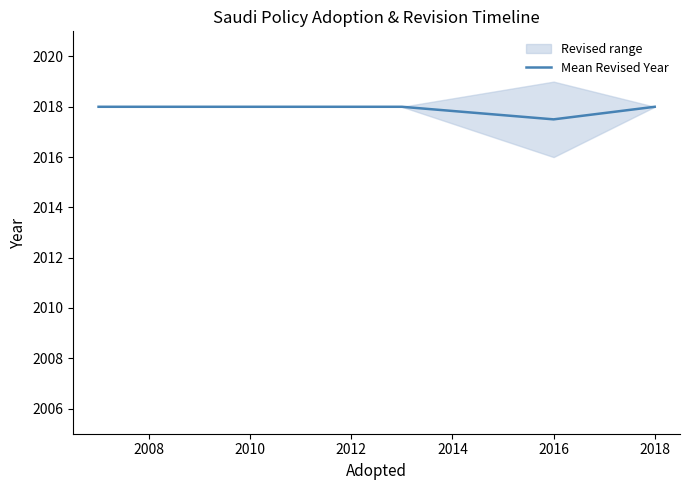

How many interior local valleys (lower than both neighbors) does the data have?

1